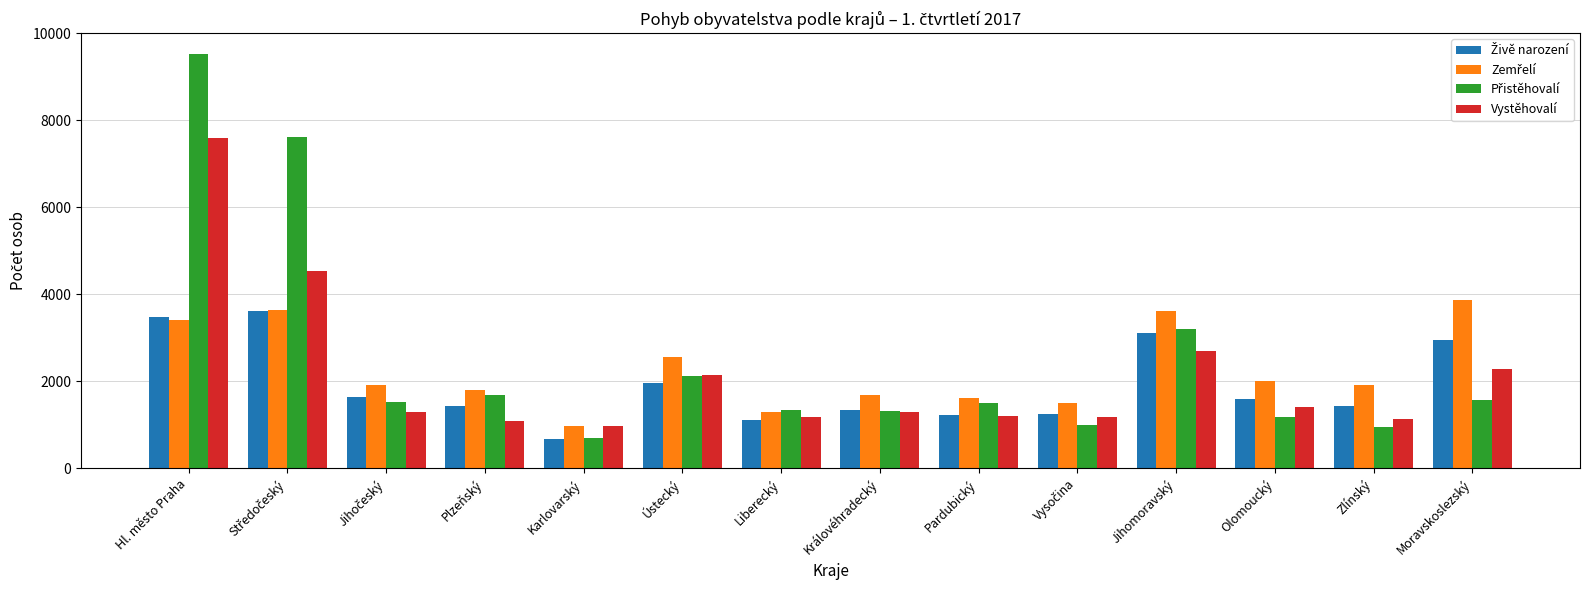

Are the bars grouped side by side (vs. stacked)?

Yes